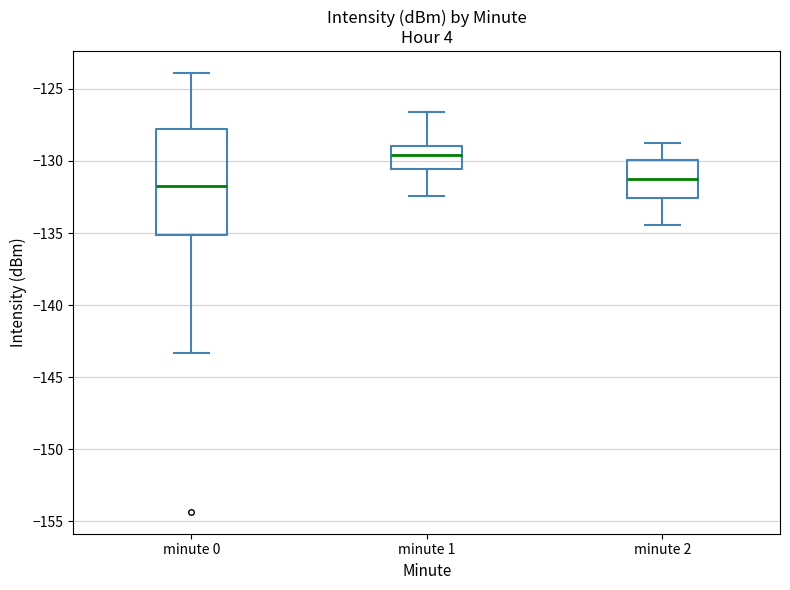

Which box has the highest median line?

minute 1